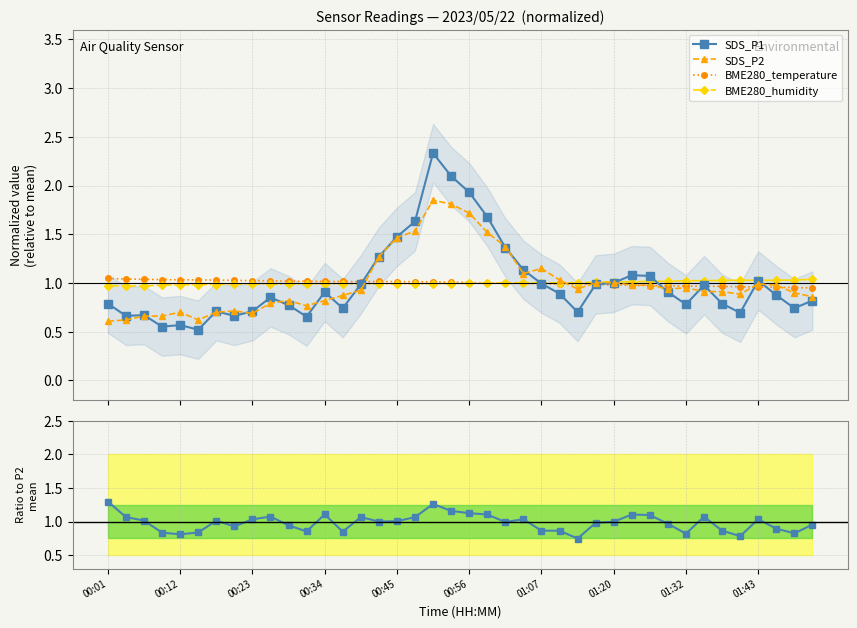

True or false: SDS_P1 has more than 0 points higher than both neighbors.

True